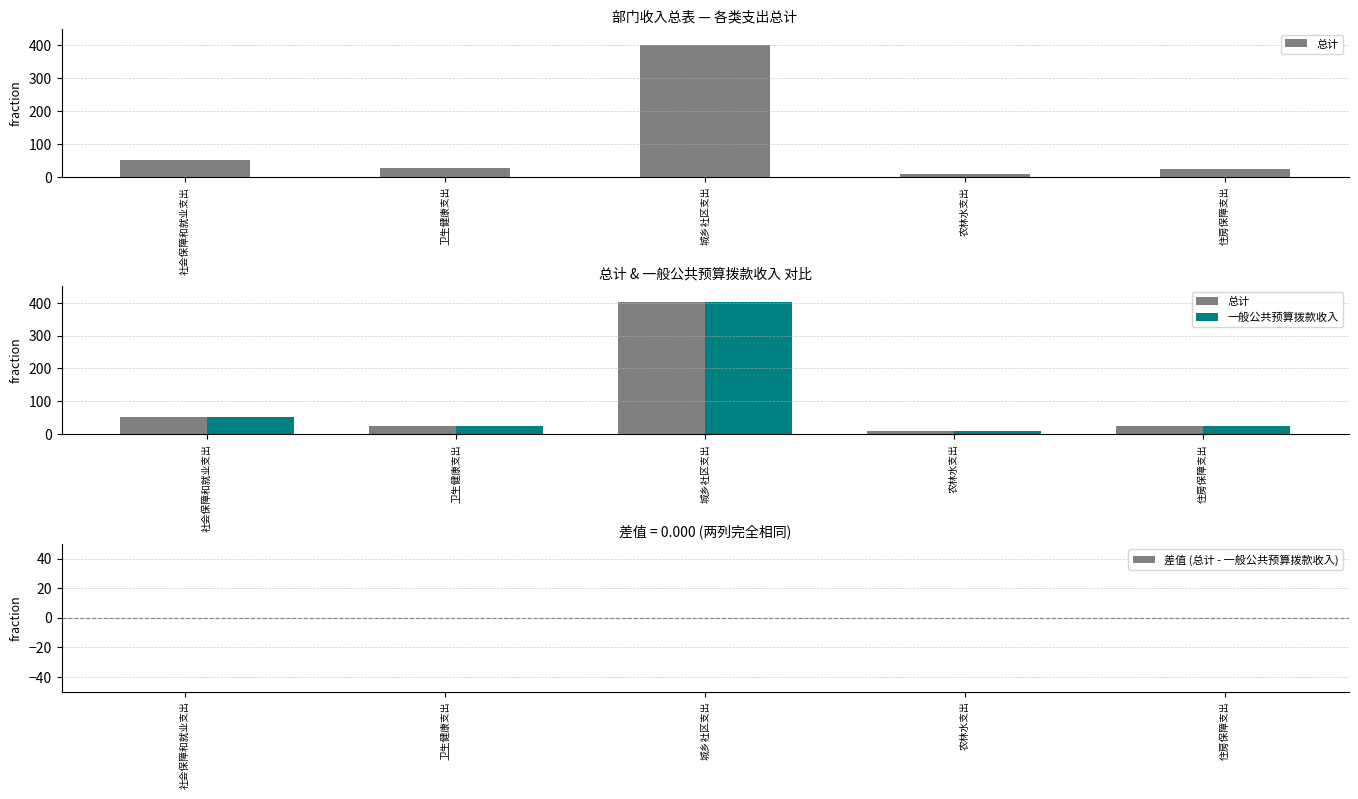

Reading right to left, what are all the values shown in this chart?

总计: 住房保障支出=24.9	农林水支出=9.6	城乡社区支出=401.8	卫生健康支出=26.0	社会保障和就业支出=51.5
一般公共预算拨款收入: 住房保障支出=24.9	农林水支出=9.6	城乡社区支出=401.8	卫生健康支出=26.0	社会保障和就业支出=51.5
差值 (总计 - 一般公共预算拨款收入): 住房保障支出=0.0	农林水支出=0.0	城乡社区支出=0.0	卫生健康支出=0.0	社会保障和就业支出=0.0